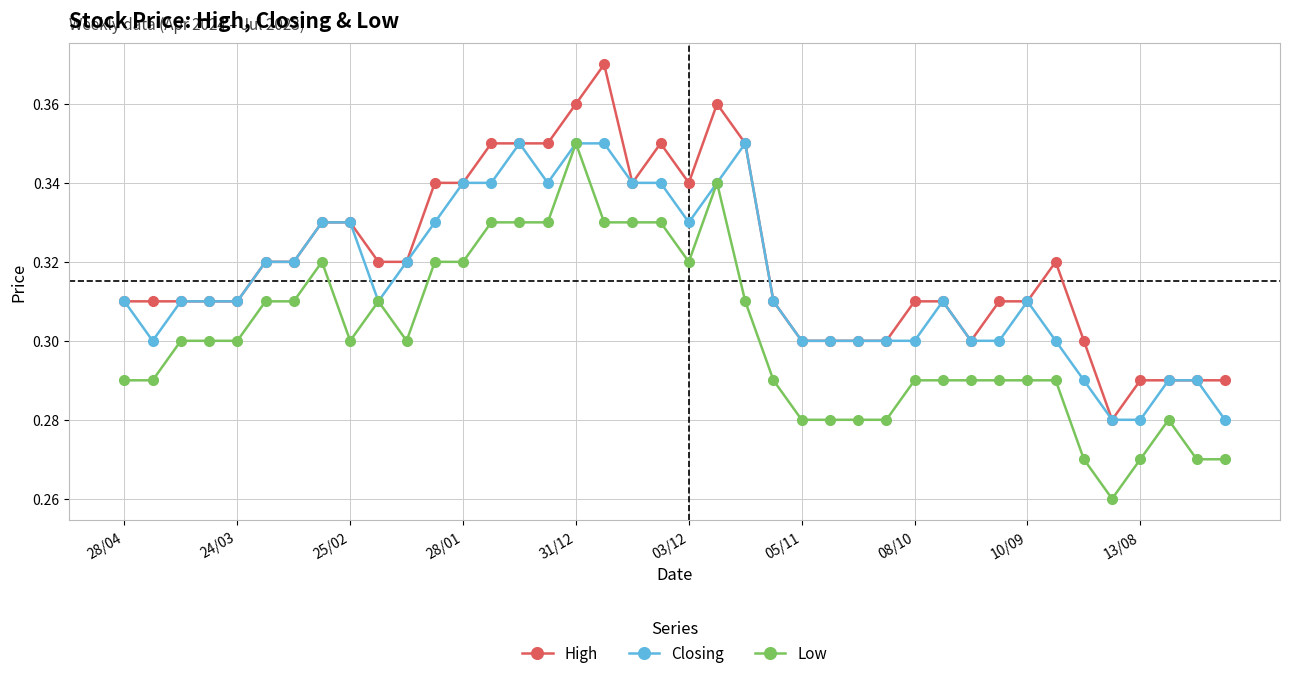

True or false: Closing has more than 0 points higher than both neighbors.

True